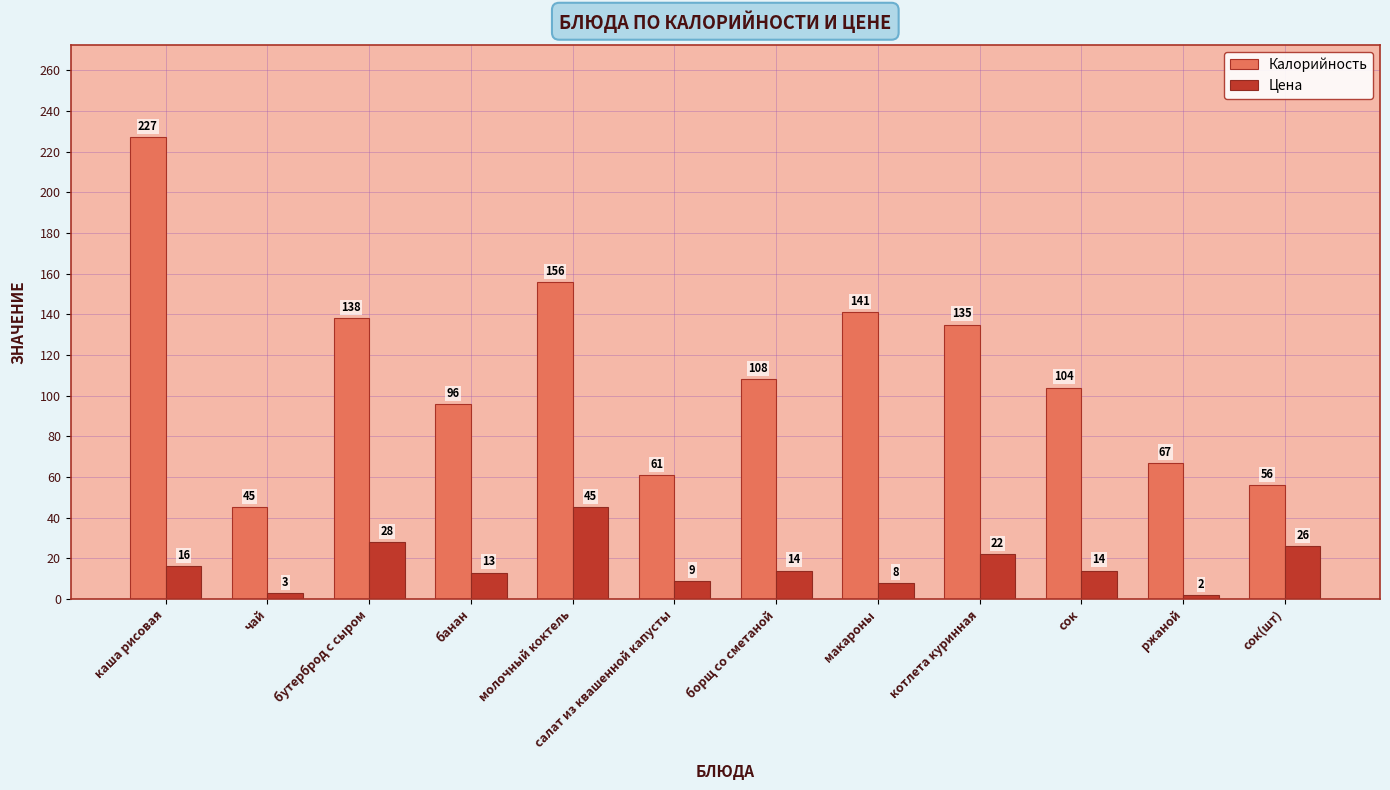

What is the label of the 8th bar from the right?

молочный коктель